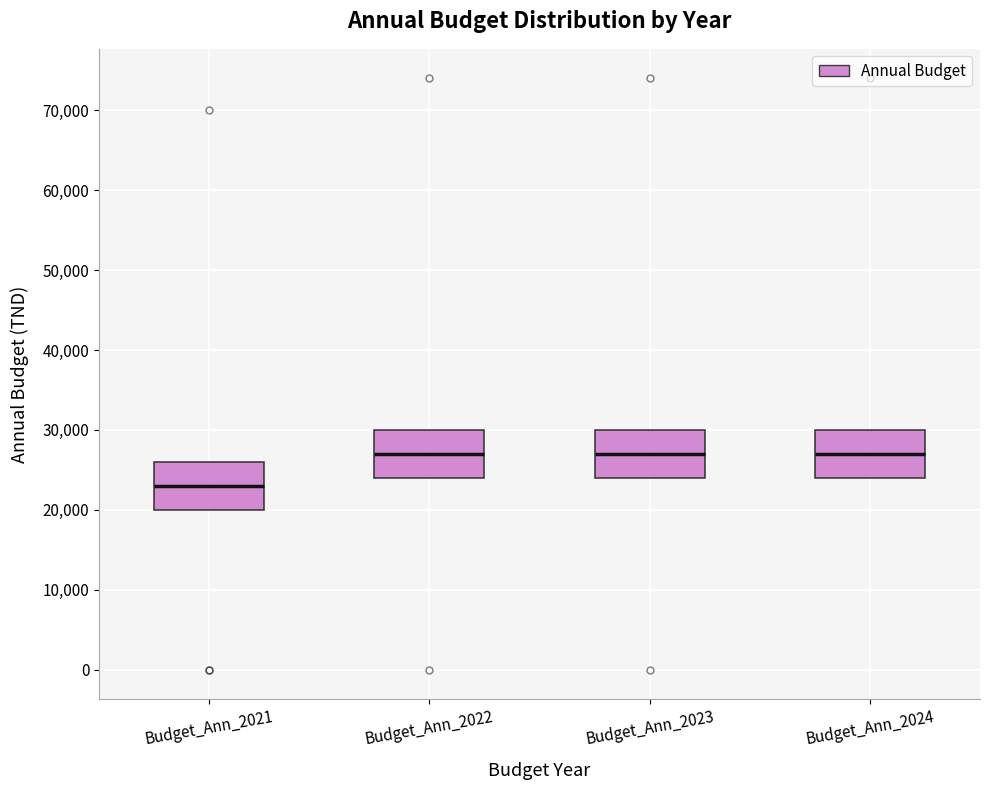

Where is the upper edge of the box for Budget_Ann_2022 on the y-axis? The values are not printed on the chart, so give them approximately, as read against the axis.

30000